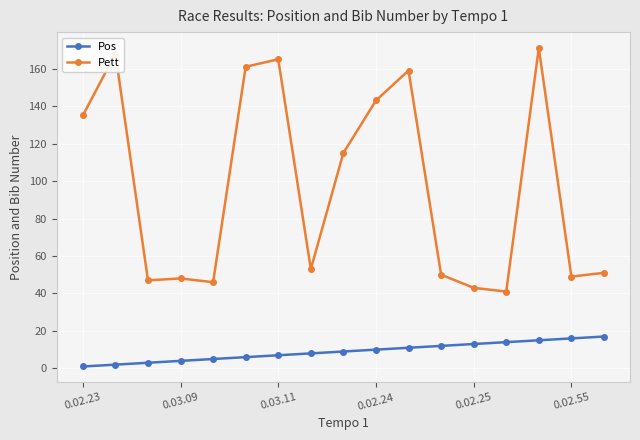

What is the maximum value for Pos?

17